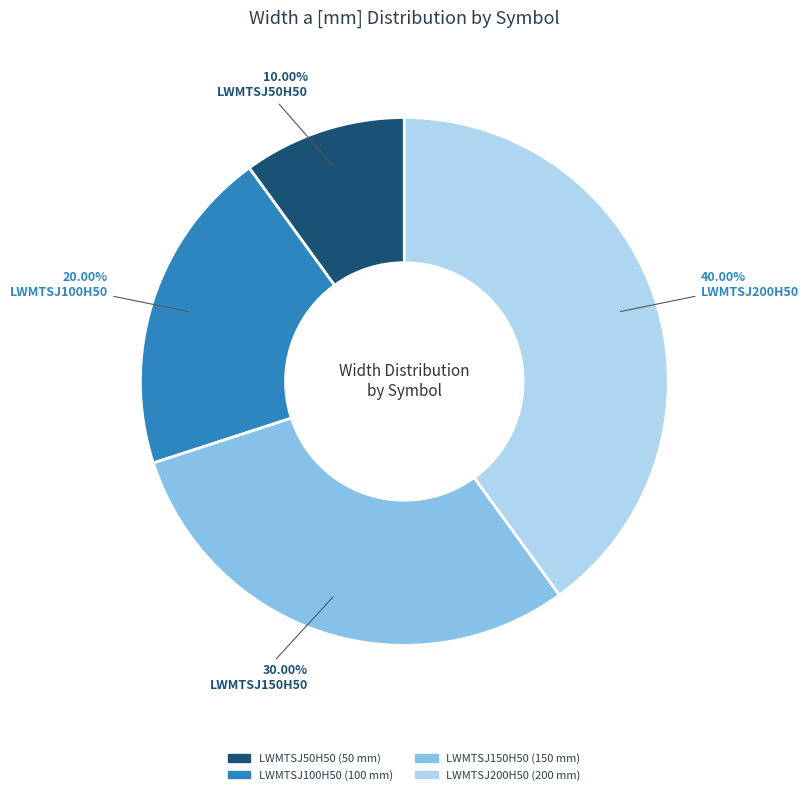

To the nearest percent, what is the difference between the largest and smallest slice percentages?

30%